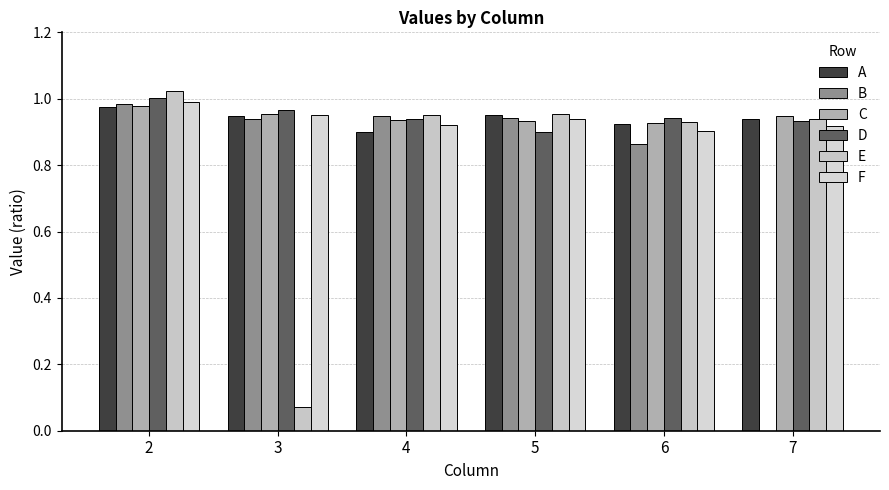

What is the value of the C bar at the 4th from the left?

0.9